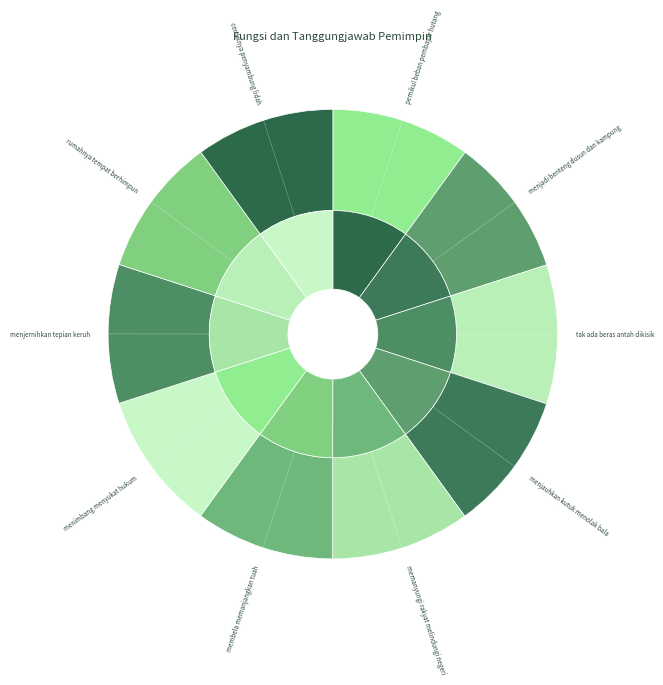

Which category has the smallest portion of the pie?

cerdiknya penyambung lidah